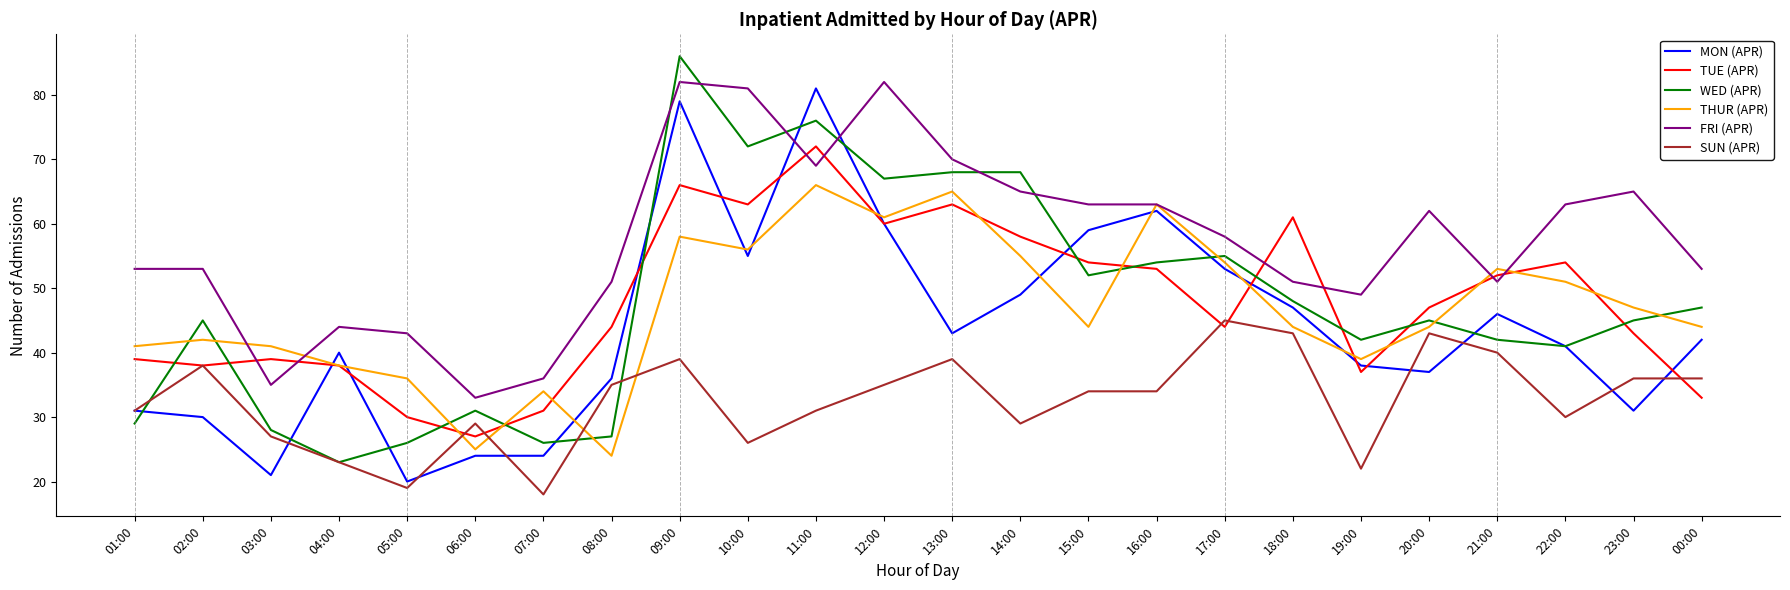

Which category has the highest value across all series?

09:00